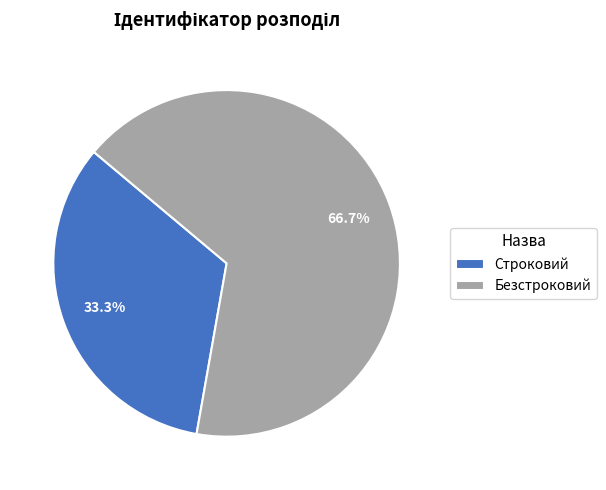

Which slice is the smallest?

Строковий